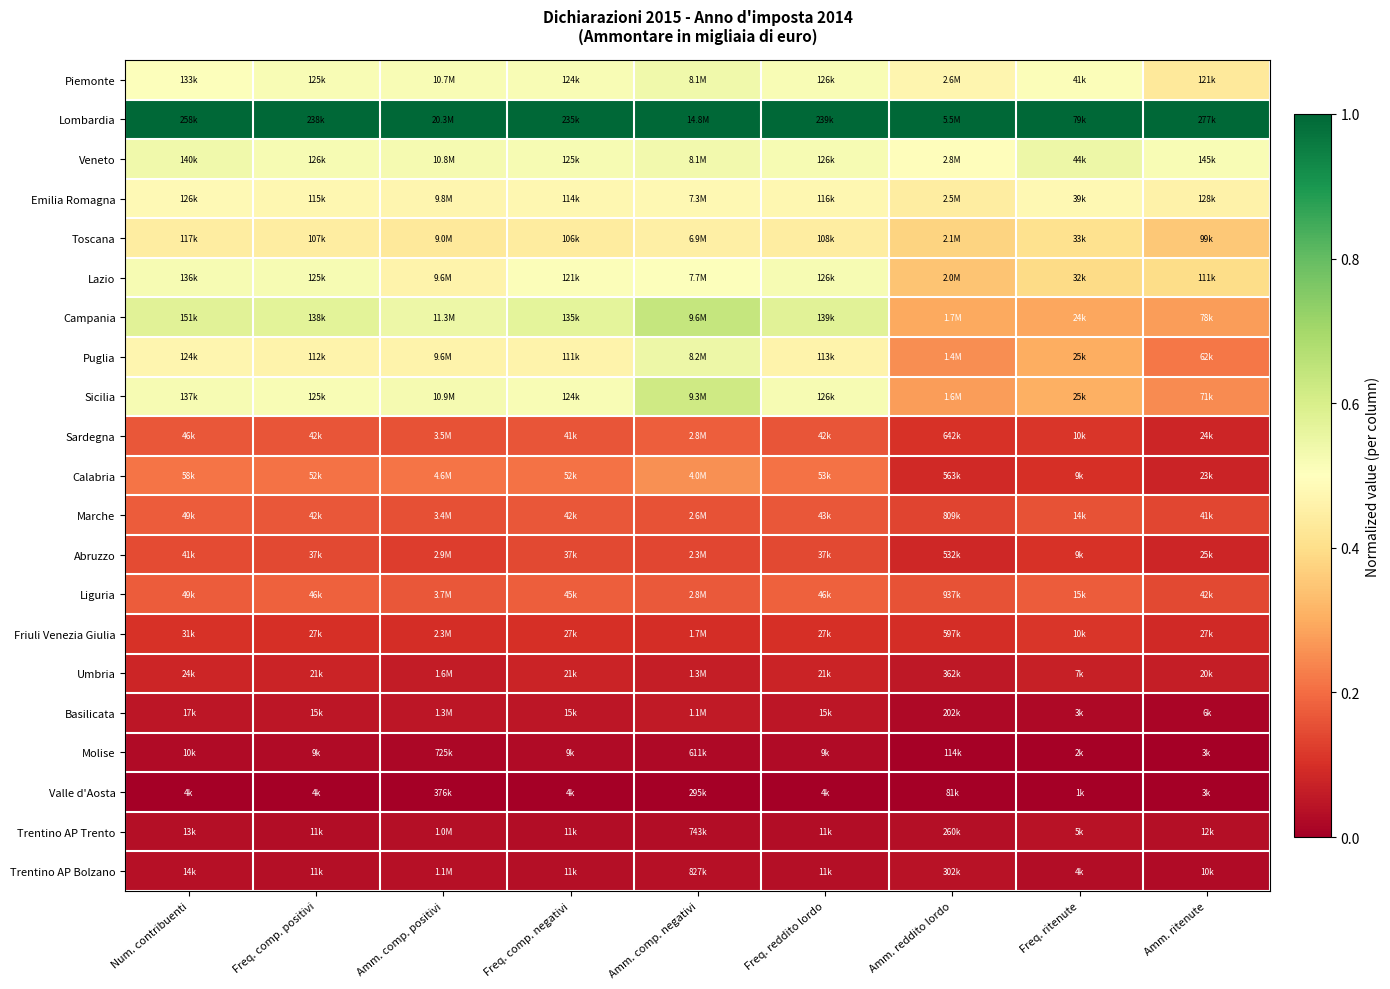

What is the difference between the highest and lowest values at Amm. comp. negativi?

1.0